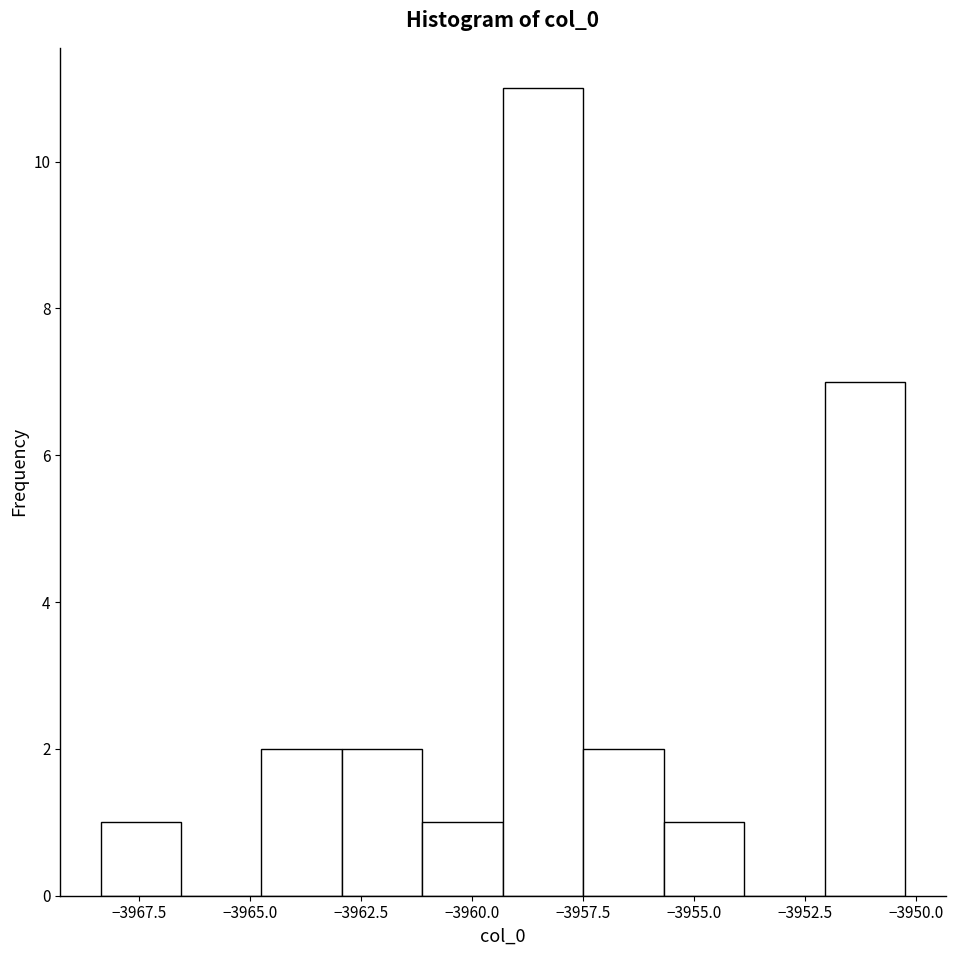

Around what value on the x-axis is the tallest bar? Give the approximate position of its centre, as read against the axis.

-3958.5